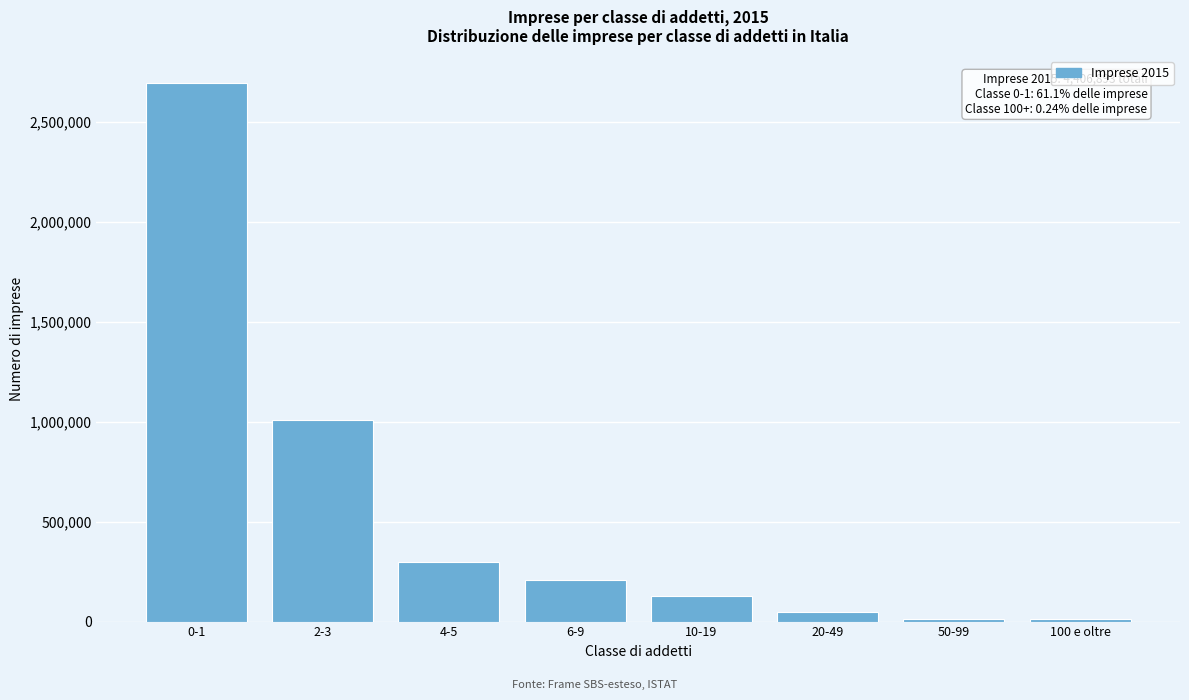

At which category does the chart reach its peak across all series?

0-1